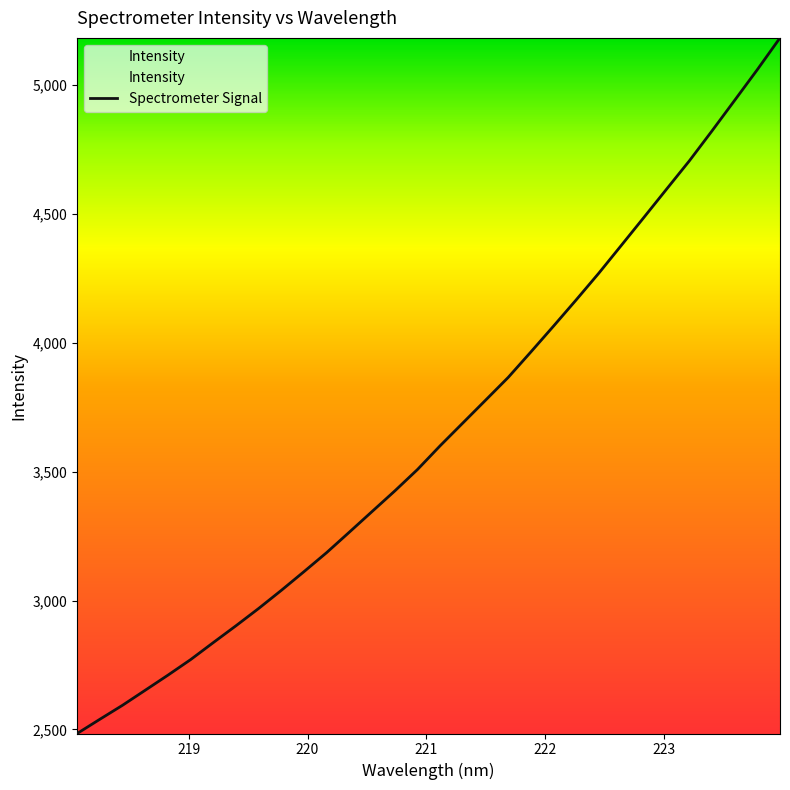

What is the smallest value displayed?

2484.1